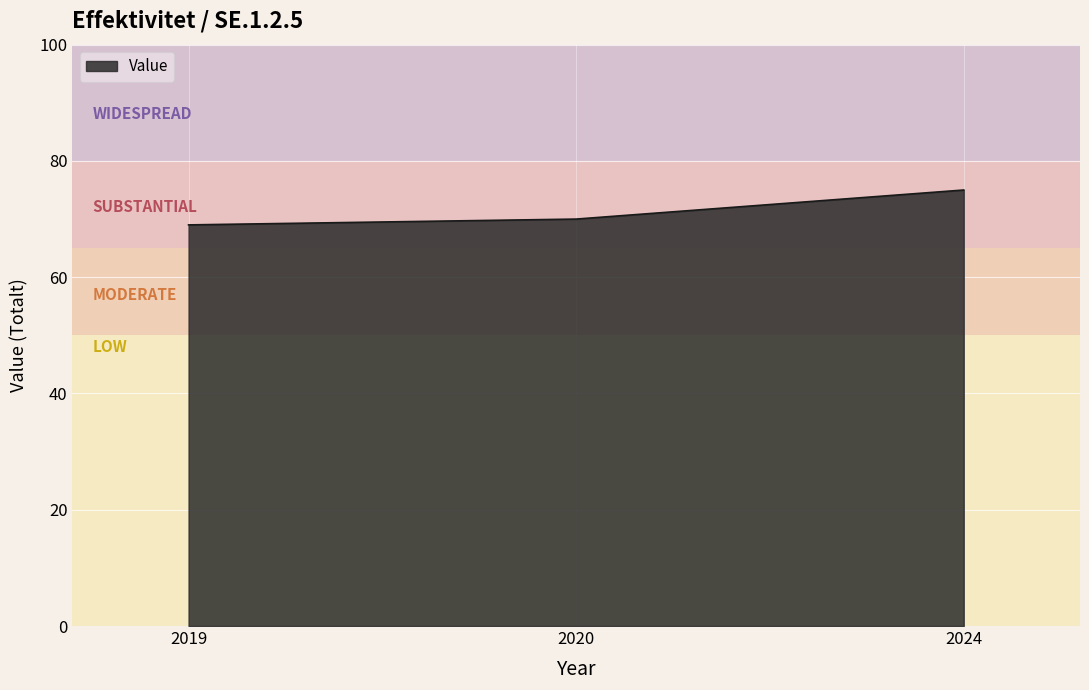

Which category has the highest value across all series?

2024